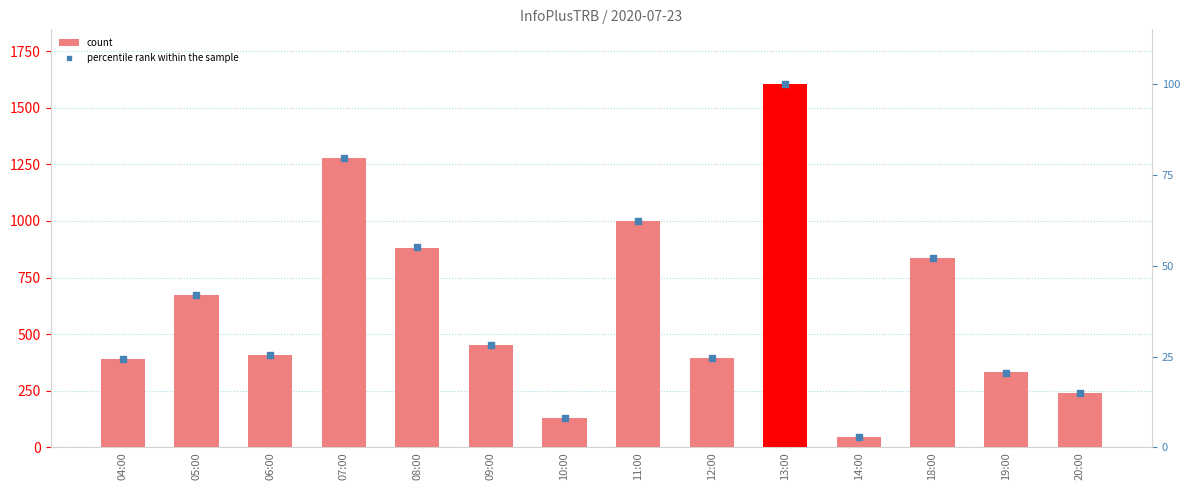

What is the total value across all series at 08:00?

937.0